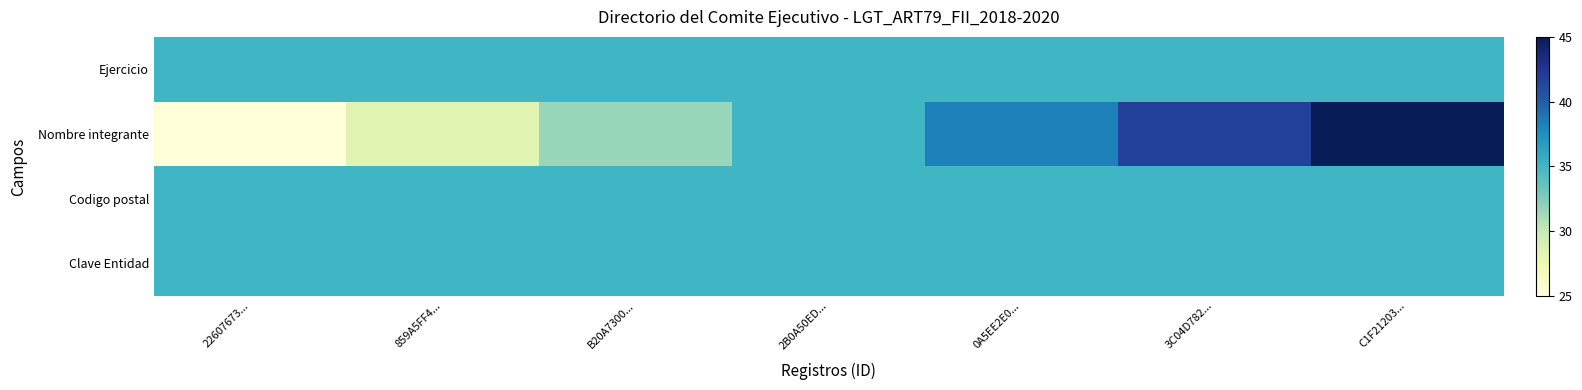

Rank the series at C1F21203... from highest to lowest value.

Nombre integrante, Ejercicio, Codigo postal, Clave Entidad